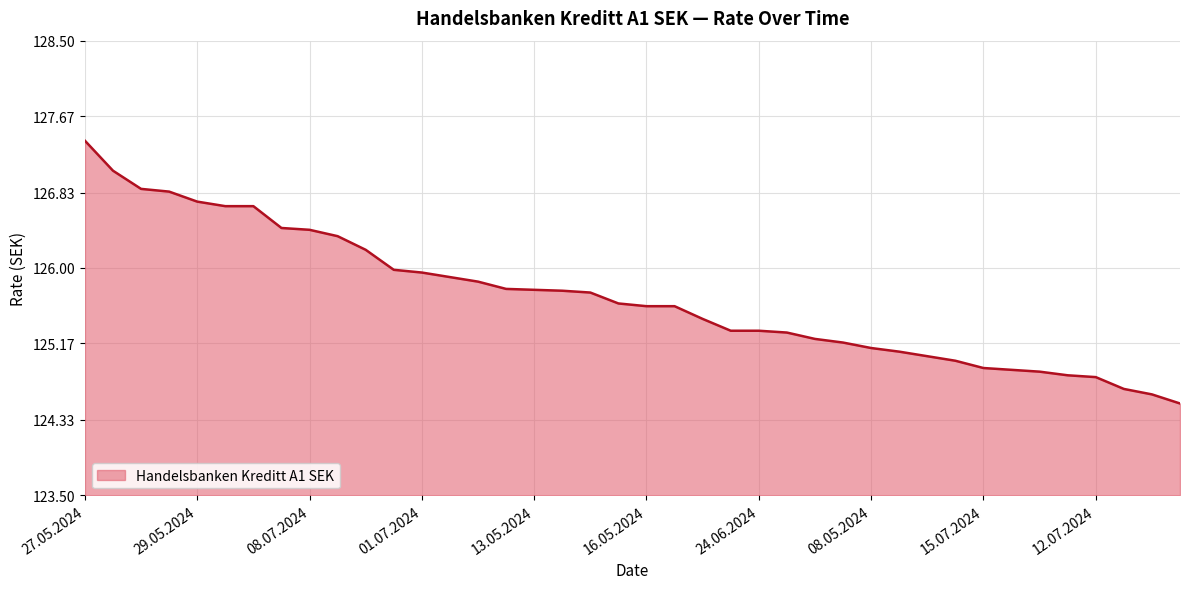

What is the smallest value displayed?

124.5